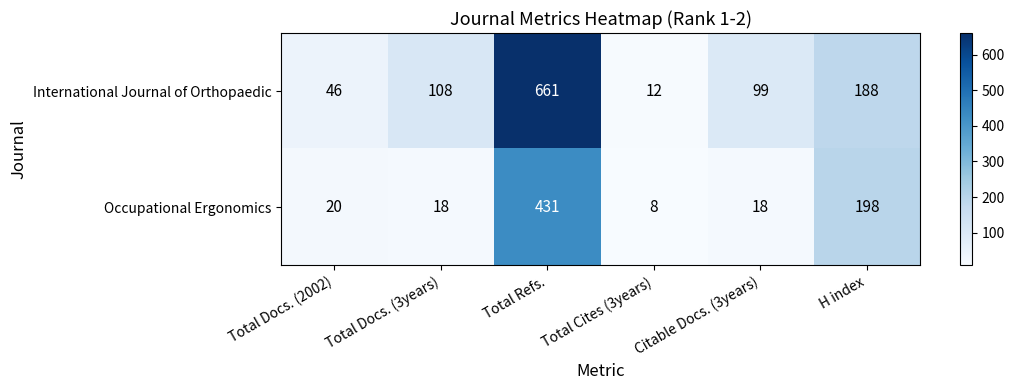

What is the difference between the maximum and minimum values in the International Journal of Orthopaedic series?

649